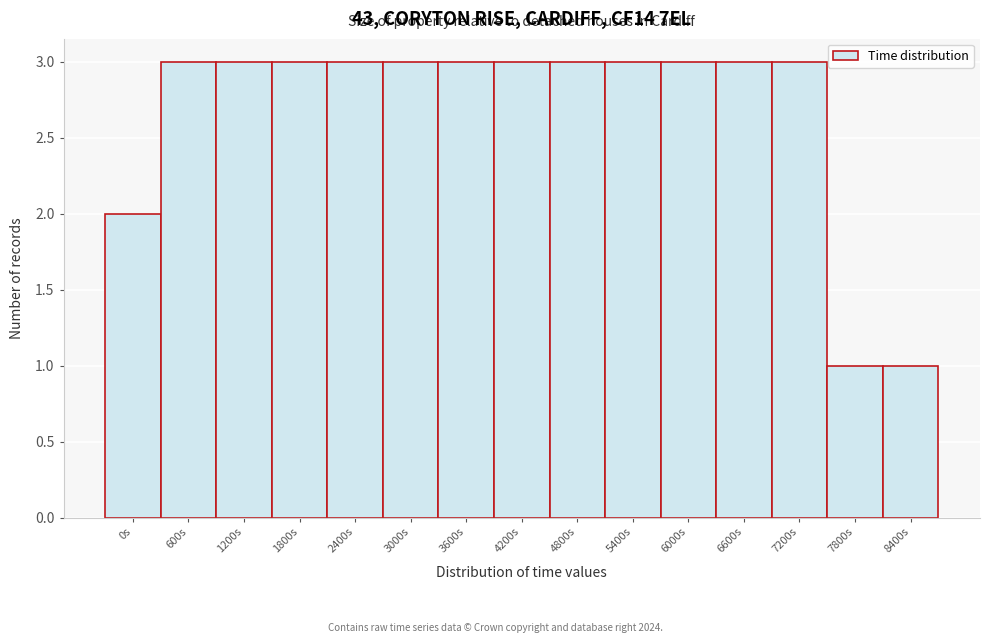

Reading left to right, extract all data points from this chart.

0s=2	600s=3	1200s=3	1800s=3	2400s=3	3000s=3	3600s=3	4200s=3	4800s=3	5400s=3	6000s=3	6600s=3	7200s=3	7800s=1	8400s=1